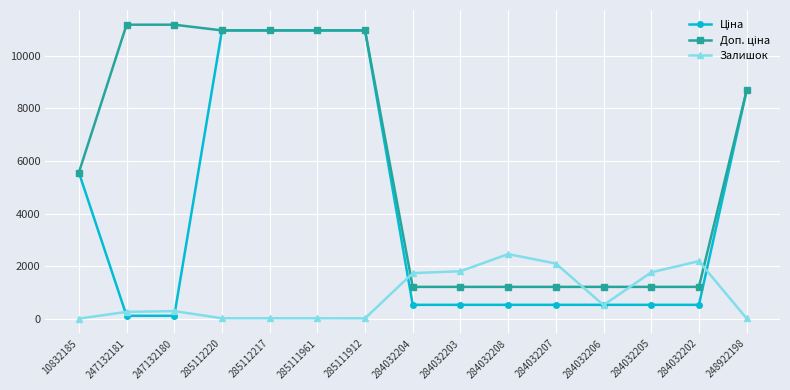

What is the maximum value shown in the chart?

11182.0